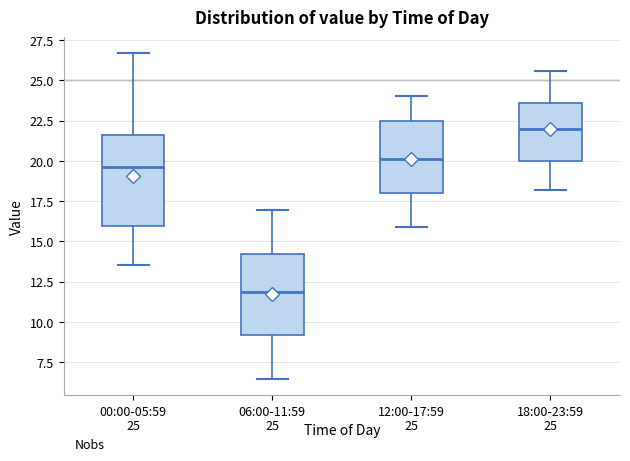

Which box has the highest median line?

18:00-23:59